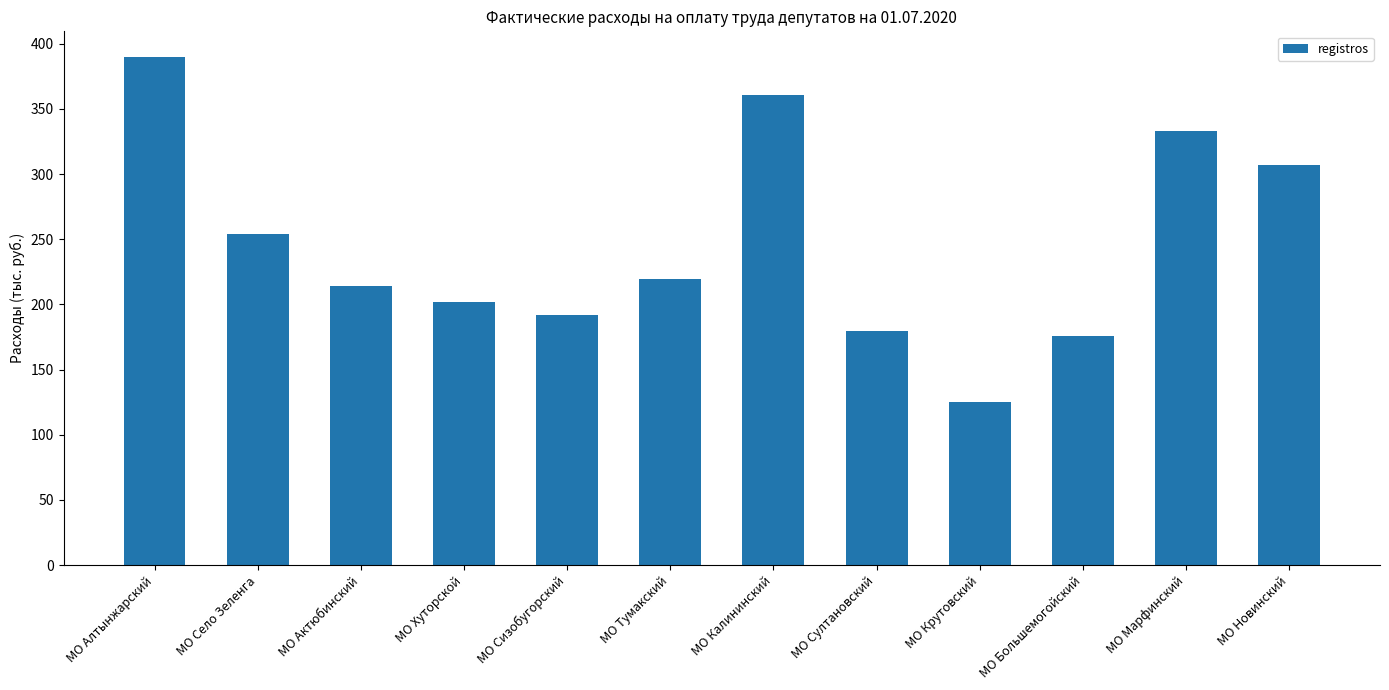

Which label corresponds to the largest value in the chart?

МО Алтынжарский